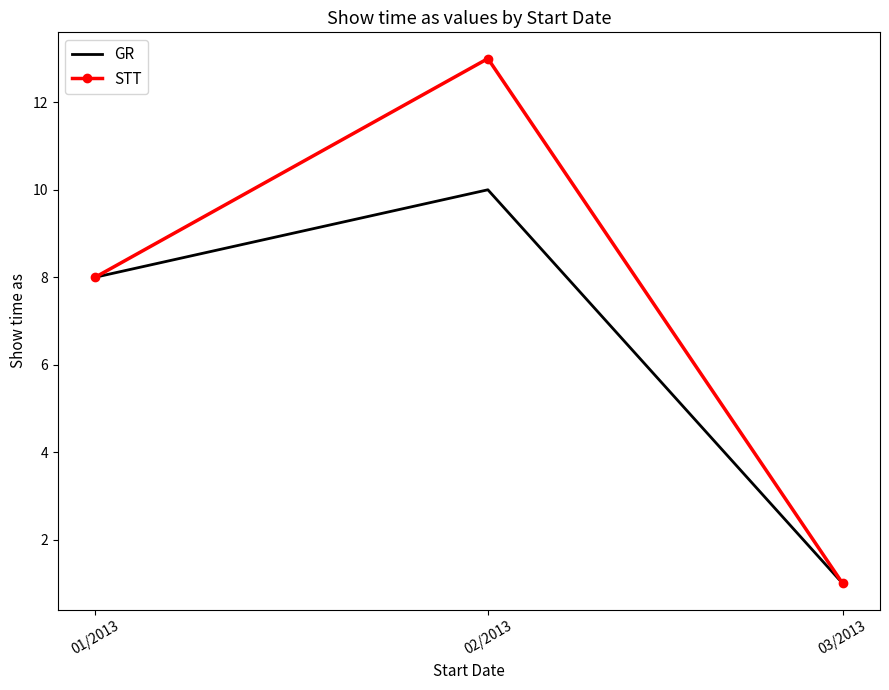

What is the minimum value for GR?

1